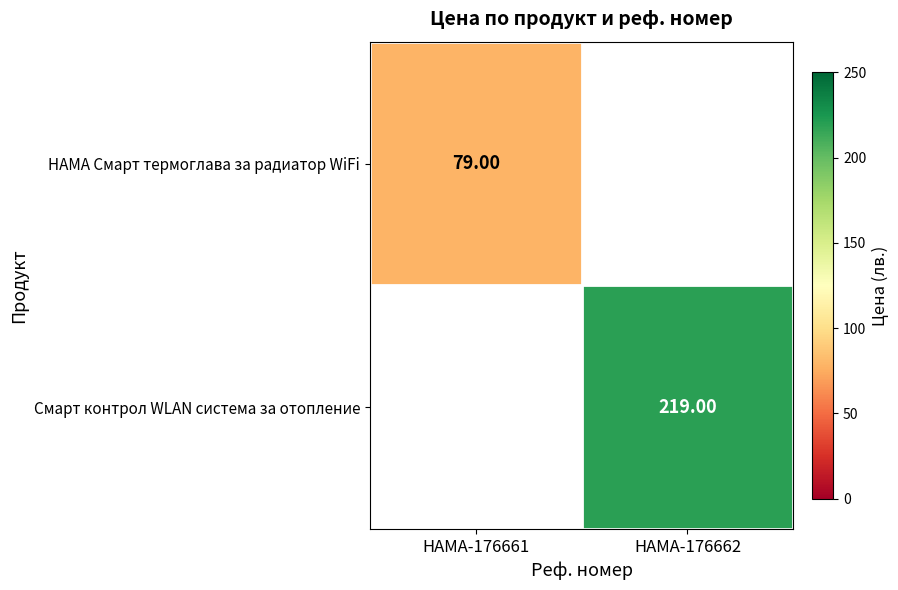

Rank the series by their average value, from highest to lowest.

HAMA Смарт термоглава за радиатор WiFi, Смарт контрол WLAN система за отопление